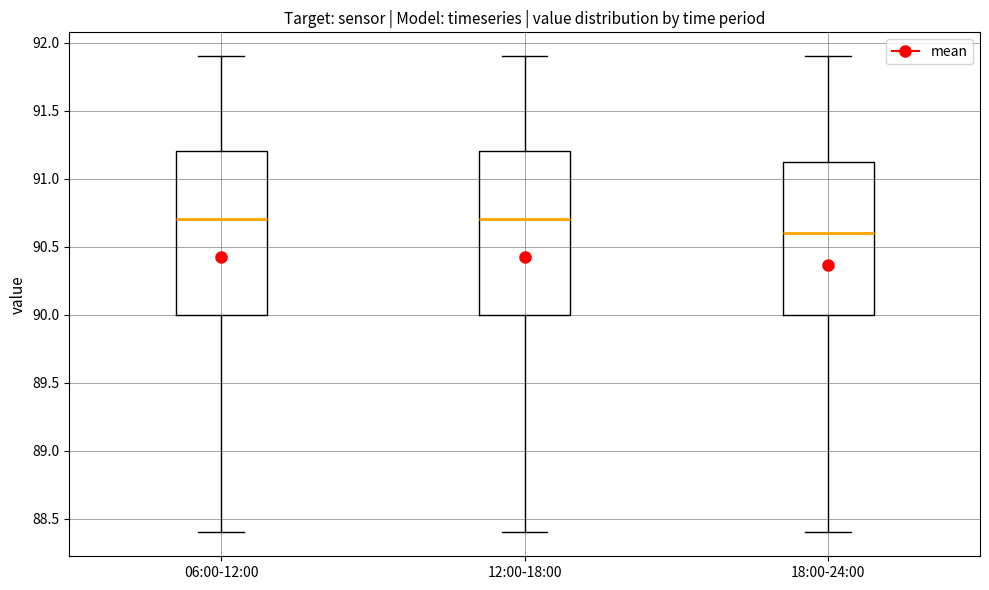

Reading left to right, read every box against the y-axis: the position of its median line, the range the box covers, and the ends of its whiskers. The values are not printed on the chart, so give them approximately, as read against the axis.

06:00-12:00: median 90.70, box 90.00 to 91.20, whiskers 88.40 to 91.90
12:00-18:00: median 90.70, box 90.00 to 91.20, whiskers 88.40 to 91.90
18:00-24:00: median 90.60, box 90.00 to 91.15, whiskers 88.40 to 91.90